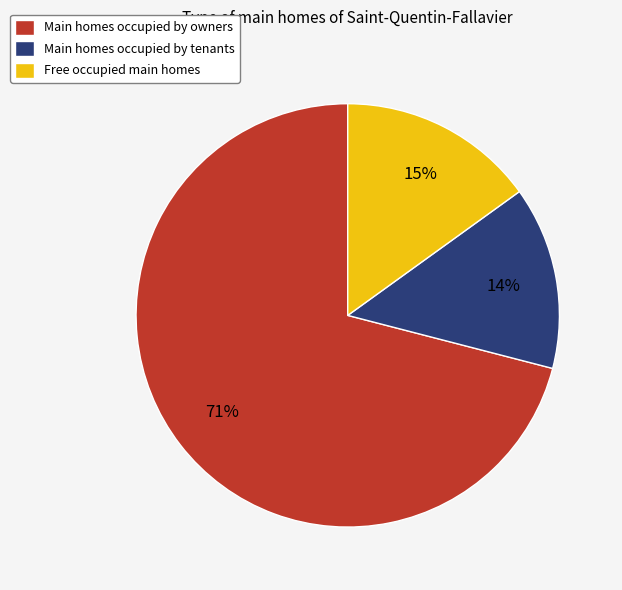

Is there a majority slice in this chart?

Yes